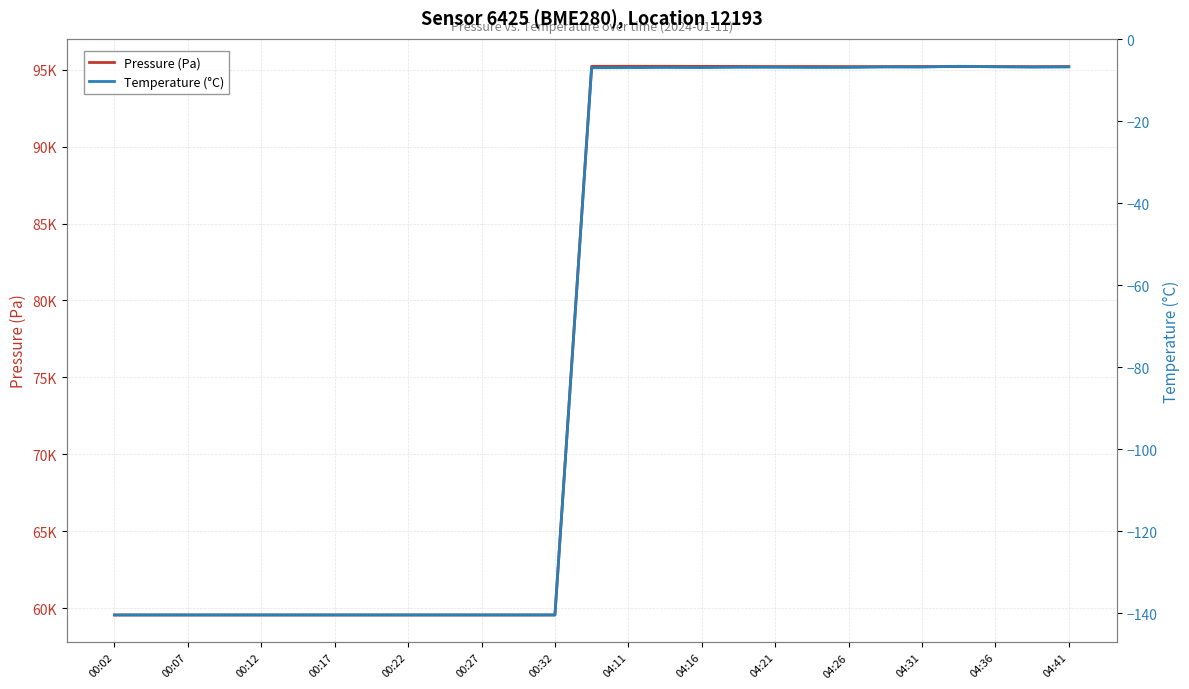

True or false: Pressure (Pa) and Temperature (°C) cross at least once.

False